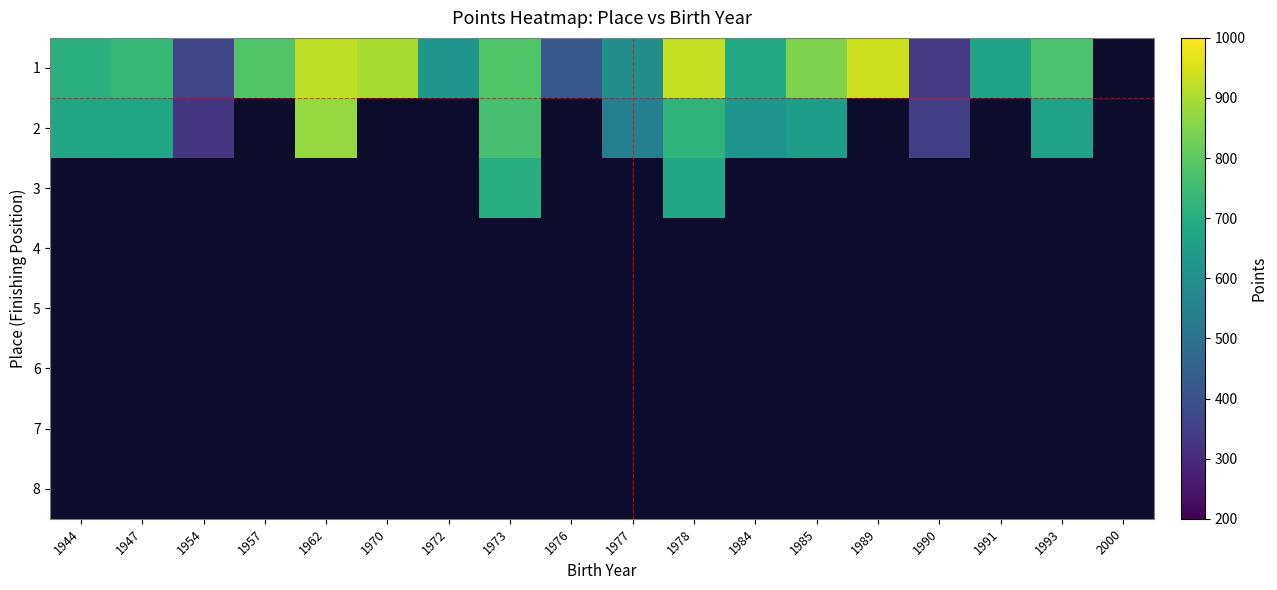

Count the number of data series in this chart.

8